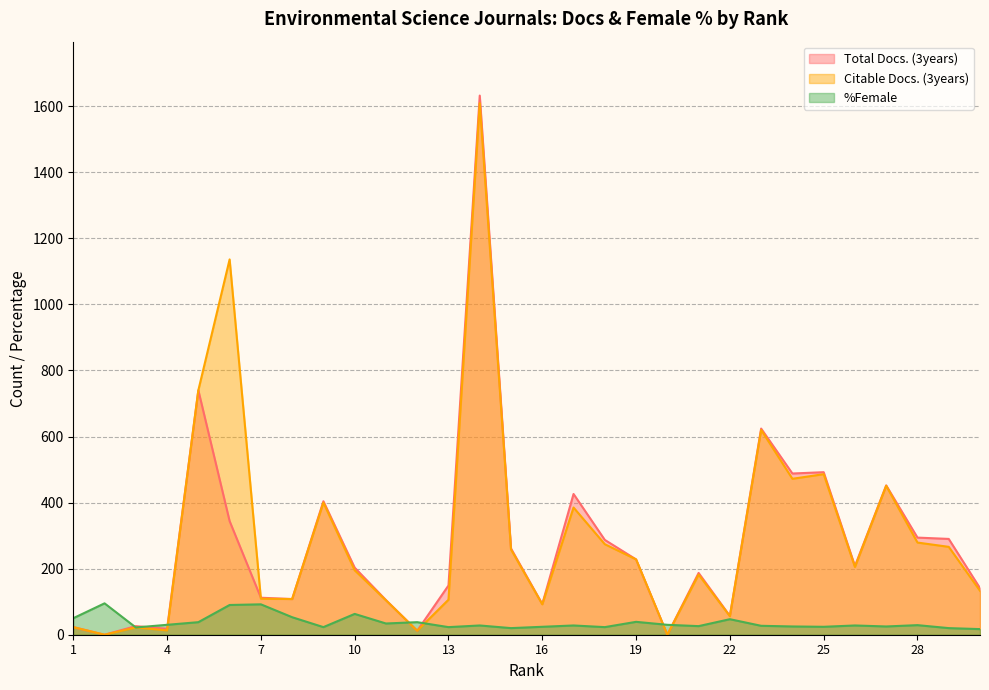

How many interior local peaks does the Citable Docs. (3years) series have?

9